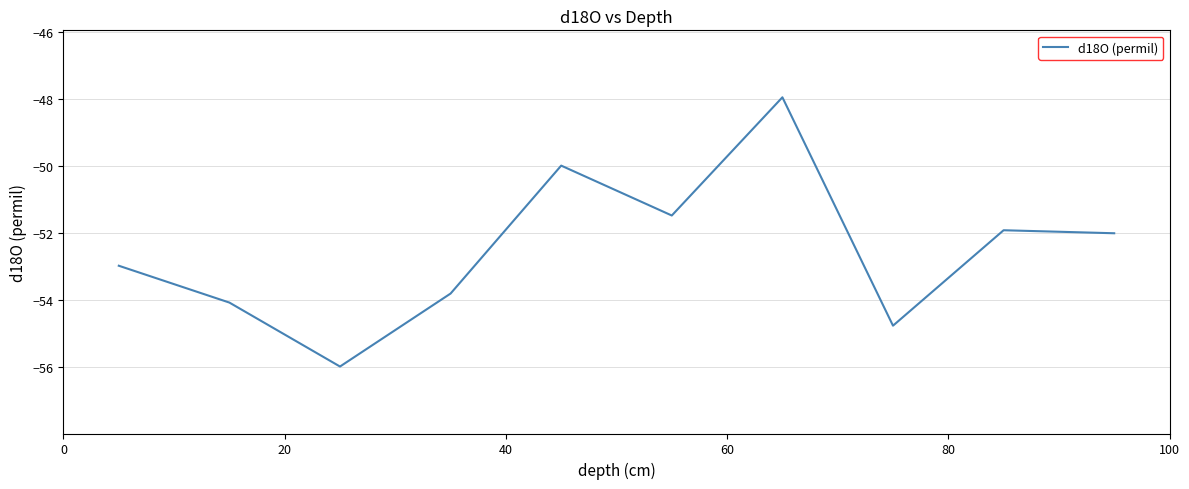

What is the minimum value shown in the chart?

-56.0